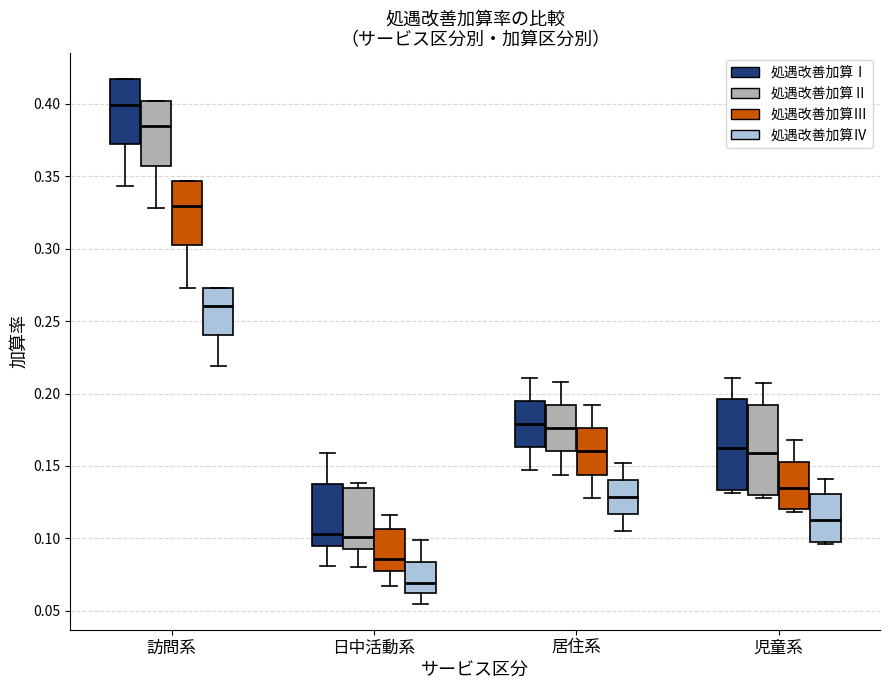

Reading left to right, read every box against the y-axis: the position of its median line, the range the box covers, and the ends of its whiskers. The values are not printed on the chart, so give them approximately, as read against the axis.

訪問系 (処遇改善加算Ⅰ): median 0.400, box 0.370 to 0.415, whiskers 0.345 to 0.415
訪問系 (処遇改善加算Ⅱ): median 0.385, box 0.355 to 0.400, whiskers 0.330 to 0.400
訪問系 (処遇改善加算Ⅲ): median 0.330, box 0.300 to 0.345, whiskers 0.275 to 0.345
訪問系 (処遇改善加算Ⅳ): median 0.260, box 0.240 to 0.275, whiskers 0.220 to 0.275
日中活動系 (処遇改善加算Ⅰ): median 0.105, box 0.095 to 0.140, whiskers 0.080 to 0.160
日中活動系 (処遇改善加算Ⅱ): median 0.100, box 0.095 to 0.135, whiskers 0.080 to 0.140
日中活動系 (処遇改善加算Ⅲ): median 0.085, box 0.080 to 0.105, whiskers 0.065 to 0.115
日中活動系 (処遇改善加算Ⅳ): median 0.070, box 0.065 to 0.085, whiskers 0.055 to 0.100
居住系 (処遇改善加算Ⅰ): median 0.180, box 0.165 to 0.195, whiskers 0.145 to 0.210
居住系 (処遇改善加算Ⅱ): median 0.175, box 0.160 to 0.190, whiskers 0.145 to 0.210
居住系 (処遇改善加算Ⅲ): median 0.160, box 0.145 to 0.175, whiskers 0.130 to 0.190
居住系 (処遇改善加算Ⅳ): median 0.130, box 0.115 to 0.140, whiskers 0.105 to 0.150
児童系 (処遇改善加算Ⅰ): median 0.165, box 0.135 to 0.195, whiskers 0.130 to 0.210
児童系 (処遇改善加算Ⅱ): median 0.160, box 0.130 to 0.190, whiskers 0.130 (just below the box's lower edge) to 0.205
児童系 (処遇改善加算Ⅲ): median 0.135, box 0.120 to 0.155, whiskers 0.120 (just below the box's lower edge) to 0.170
児童系 (処遇改善加算Ⅳ): median 0.115, box 0.100 to 0.130, whiskers 0.095 to 0.140